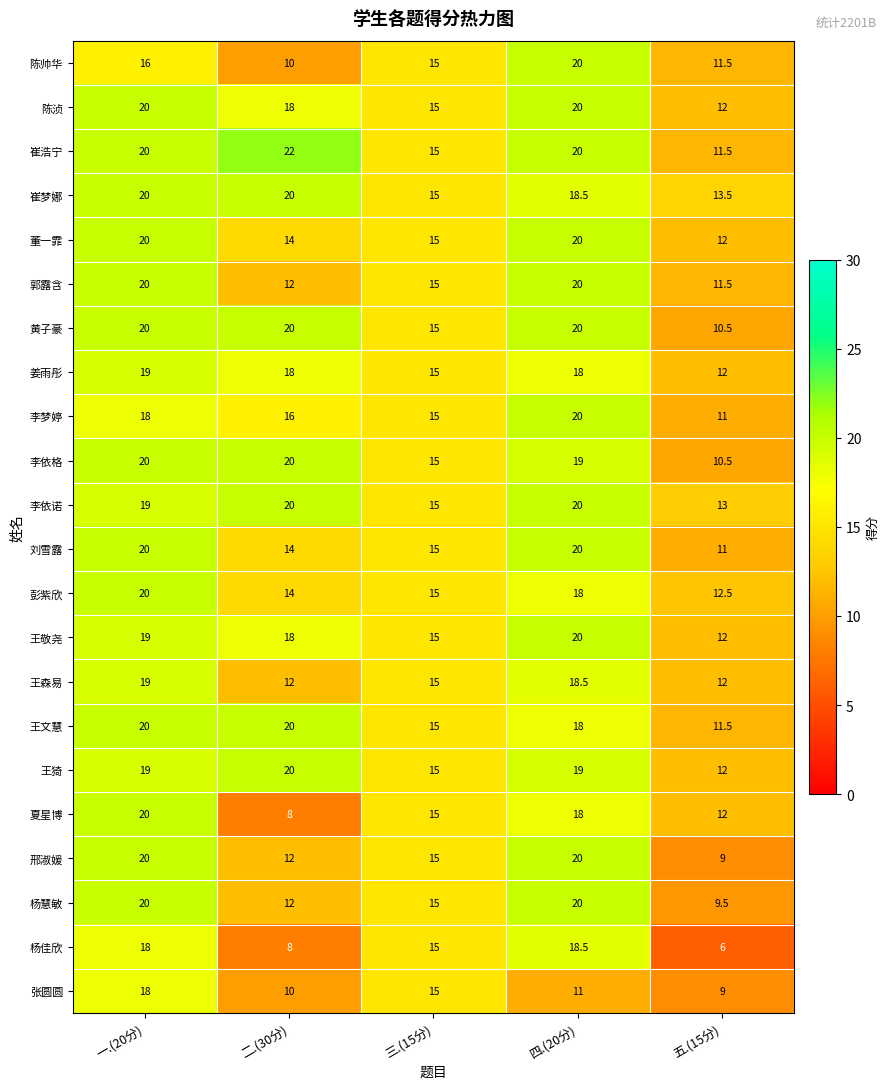

What is the smallest value displayed?

6.0